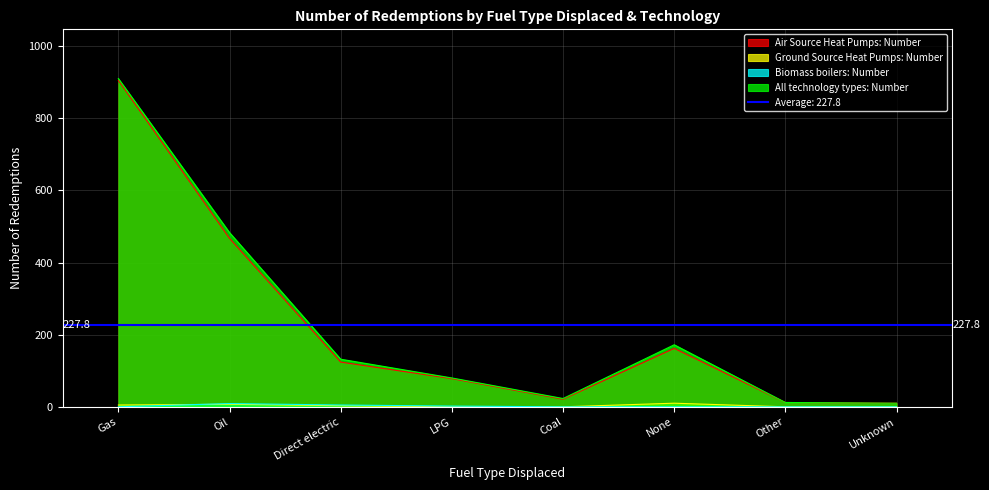

Is it true that All technology types: Number equals 132 at Direct electric?

True